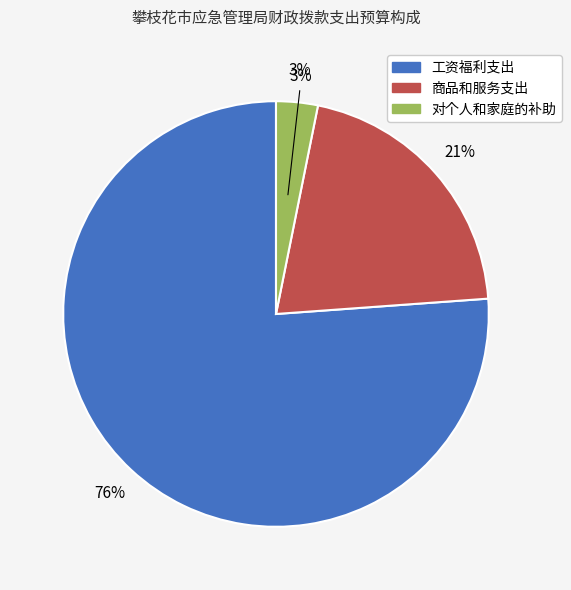

Rank the categories by value from lowest to highest.

对个人和家庭的补助, 商品和服务支出, 工资福利支出